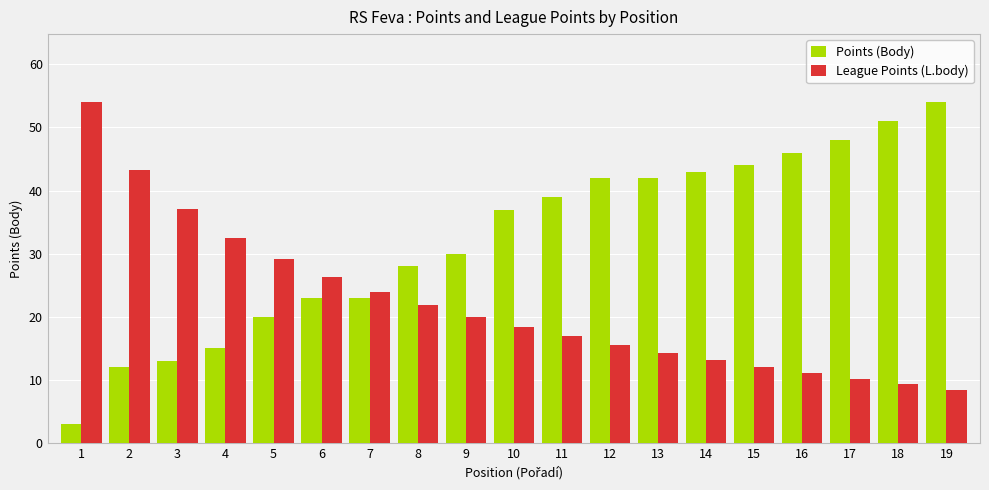

List the series in order of their overall mean, highest first.

Points (Body), League Points (L.body)